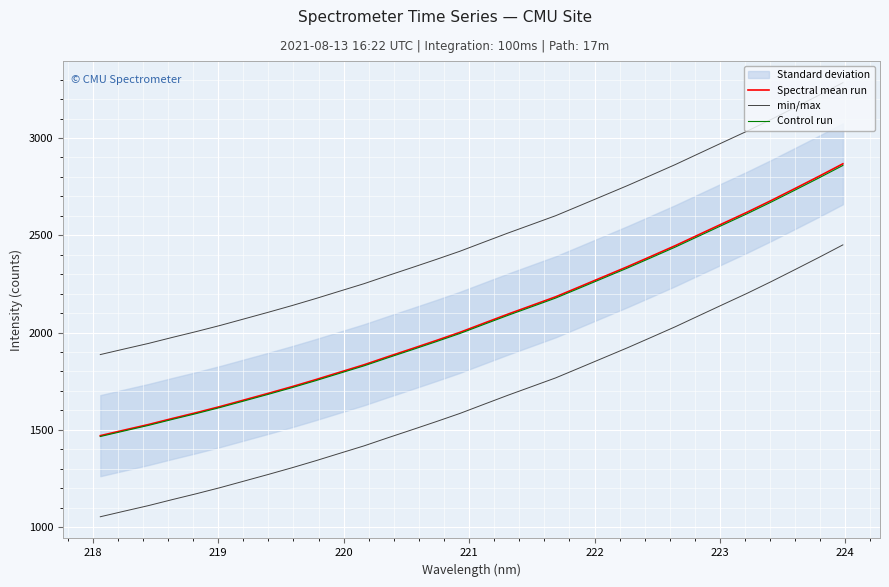

What is the difference between the maximum and minimum values in the Spectral mean run series?

1397.3